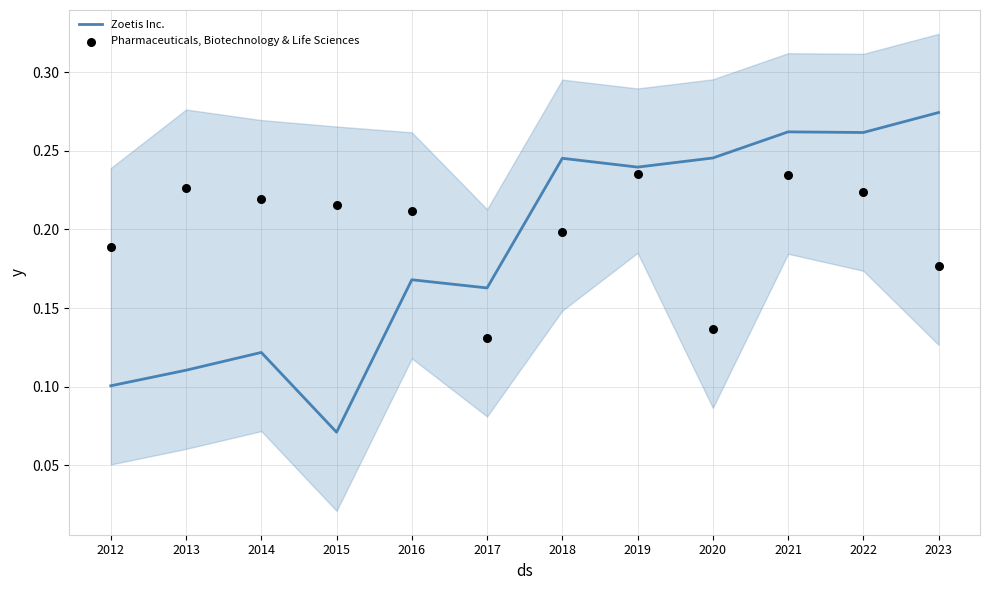

Which series contains the highest Y value?

Zoetis Inc.